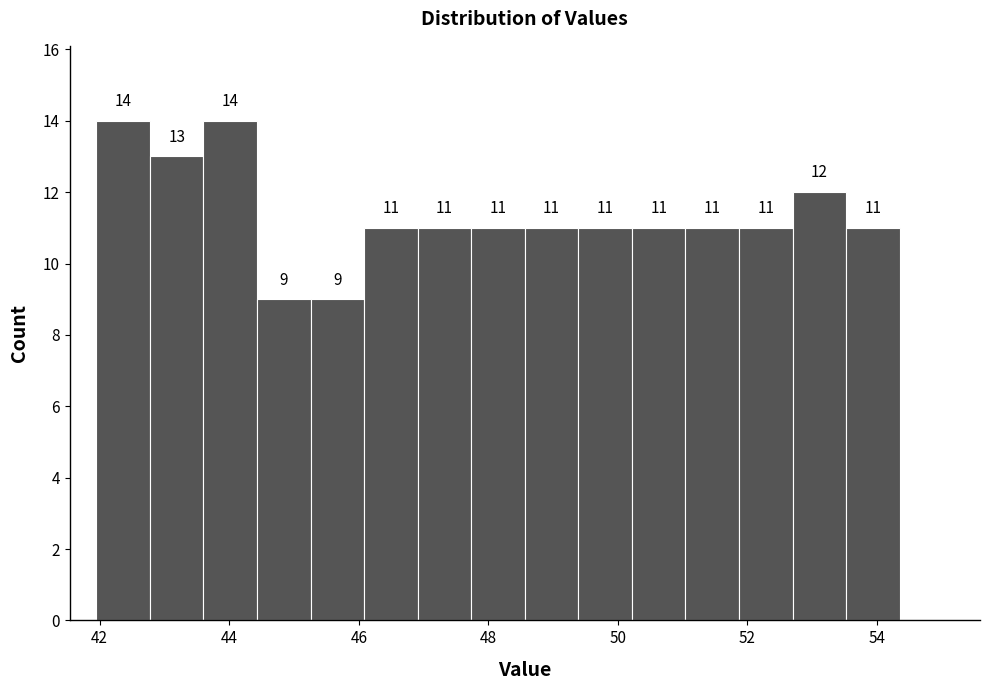

Reading left to right, list every bar in this chart as the range it spans on the x-axis followed by its height. The bar edges are not printed on the chart, so give them approximately, as read against the axis.

42.0 to 42.8: 14
42.8 to 43.6: 13
43.6 to 44.4: 14
44.4 to 45.2: 9
45.2 to 46.0: 9
46.0 to 47.0: 11
47.0 to 47.8: 11
47.8 to 48.6: 11
48.6 to 49.4: 11
49.4 to 50.2: 11
50.2 to 51.0: 11
51.0 to 51.8: 11
51.8 to 52.6: 11
52.6 to 53.6: 12
53.6 to 54.4: 11